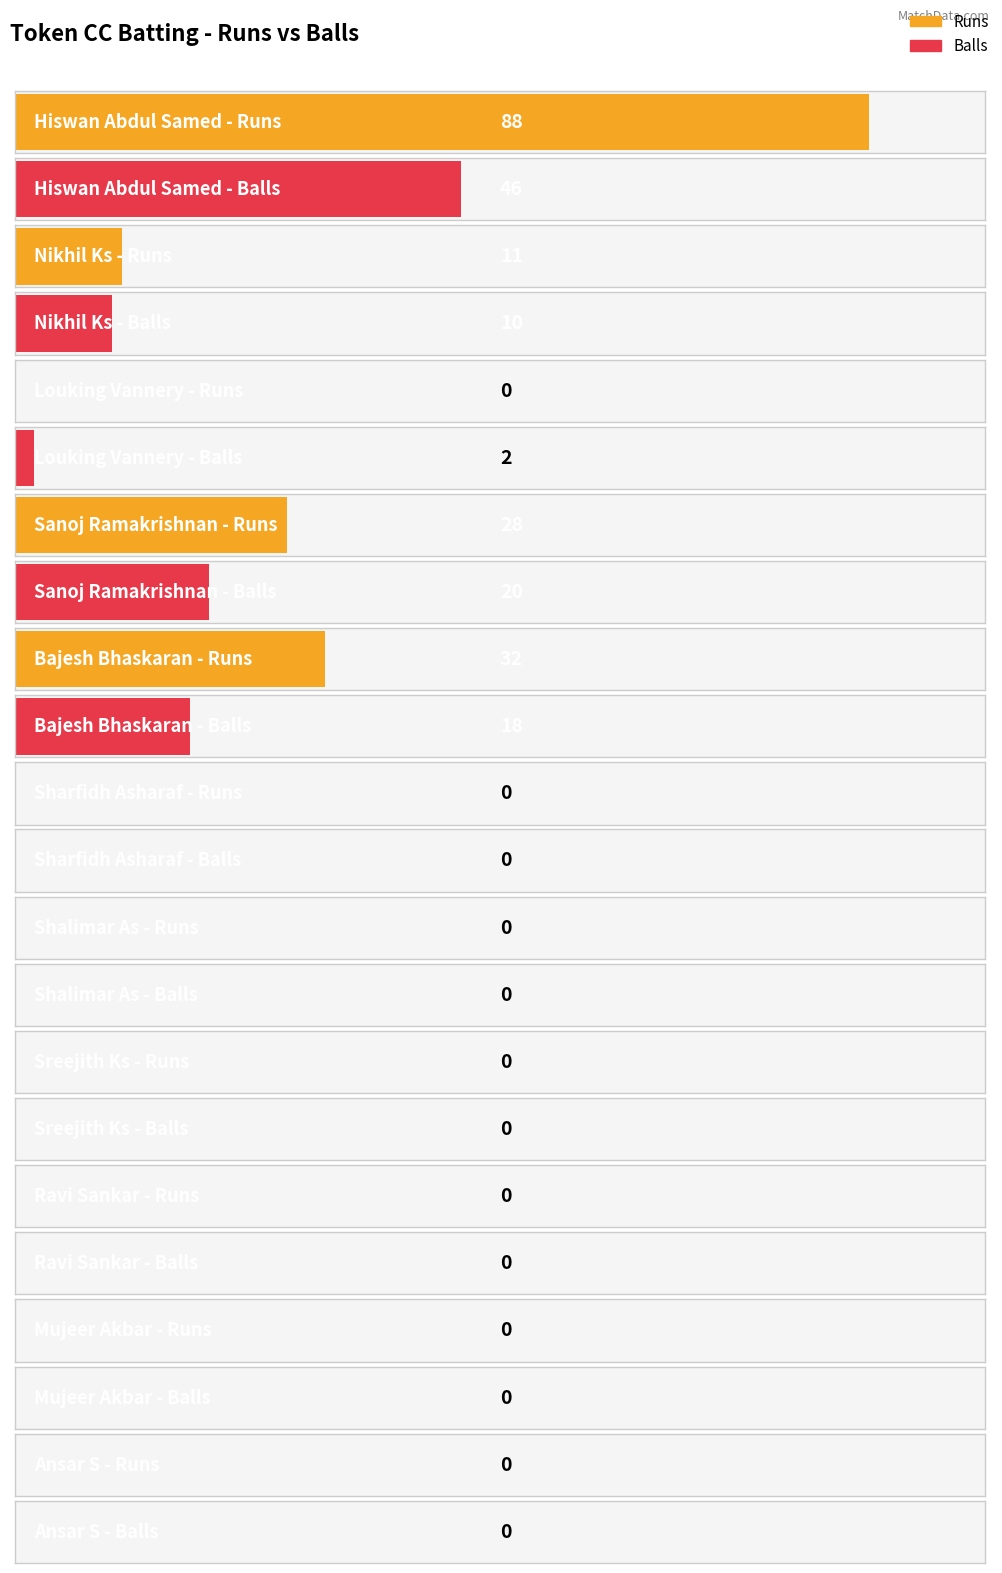

At which label does Runs reach its minimum?

Louking Vannery